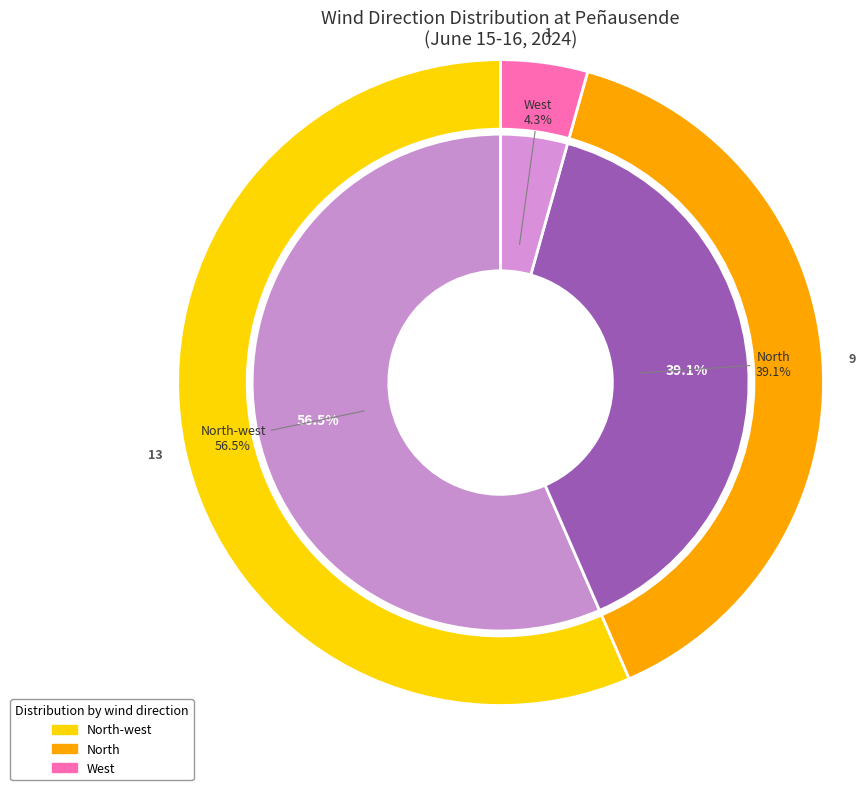

To the nearest percent, what is the difference between the North and West slice percentages?

35%